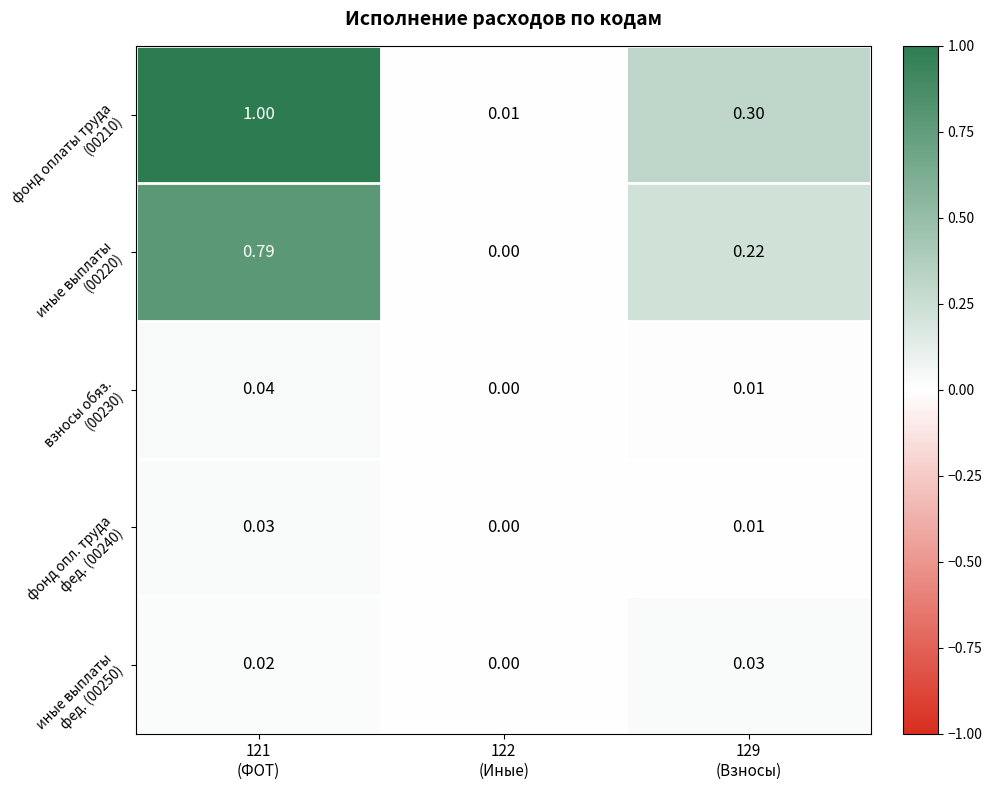

At how many categories does at least one series exceed 0?

3